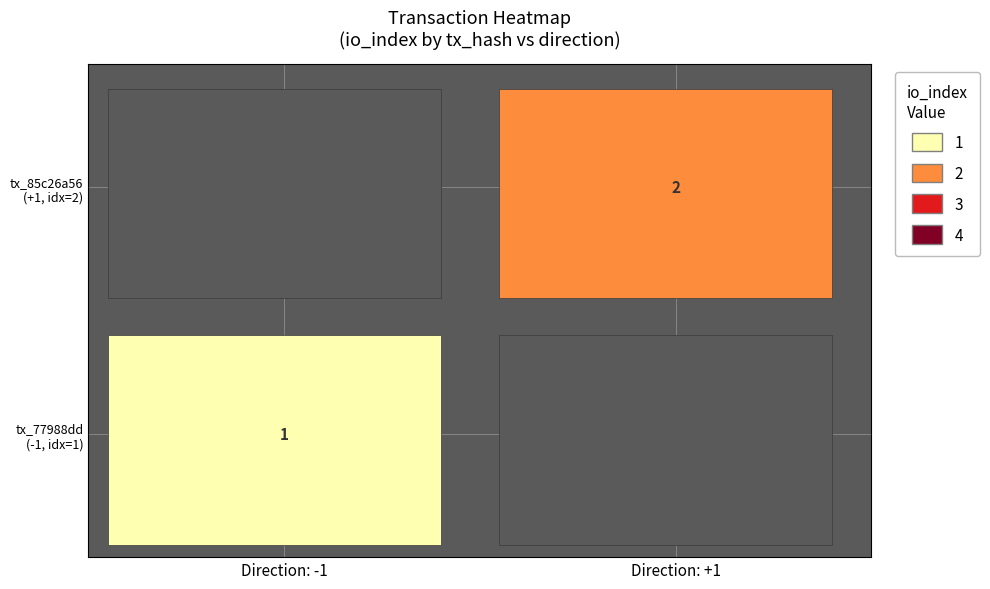

Rank the series by their average value, from highest to lowest.

85c26a560d272f011c5fd016d3ef99d2e09611c, 77988dd010599b8f064ff00eb69fc481b3f3465